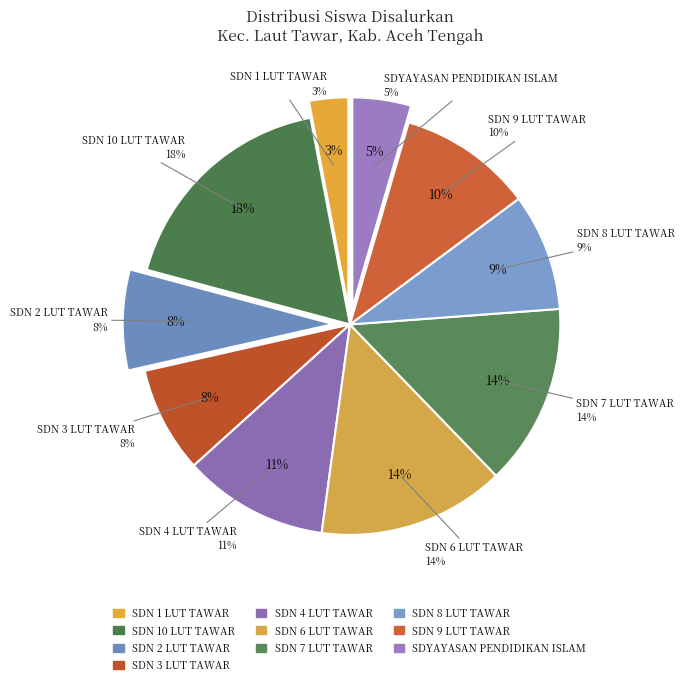

Count the number of slices in the pie.

10